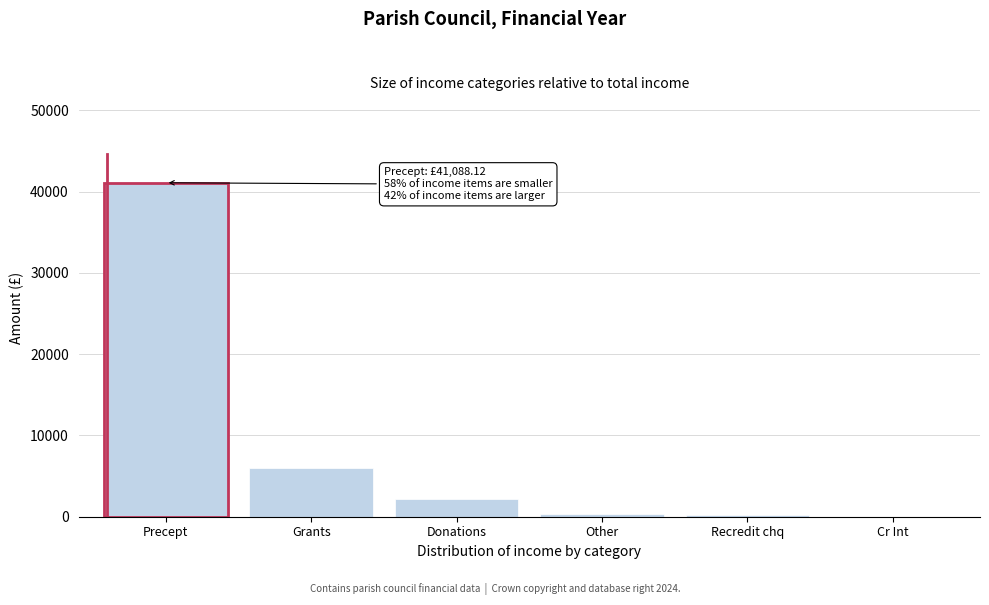

At which label is the value closest to 20547?

Grants